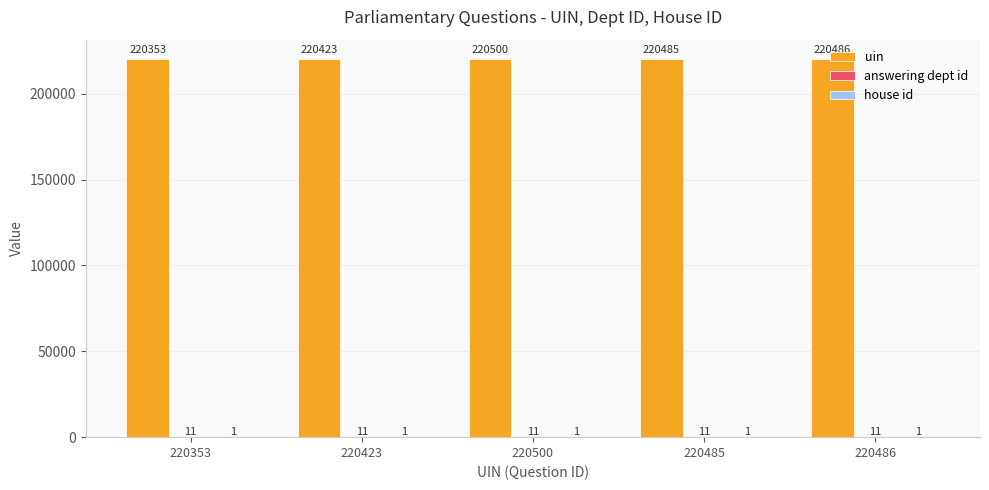

Which series has the largest total across all categories?

uin